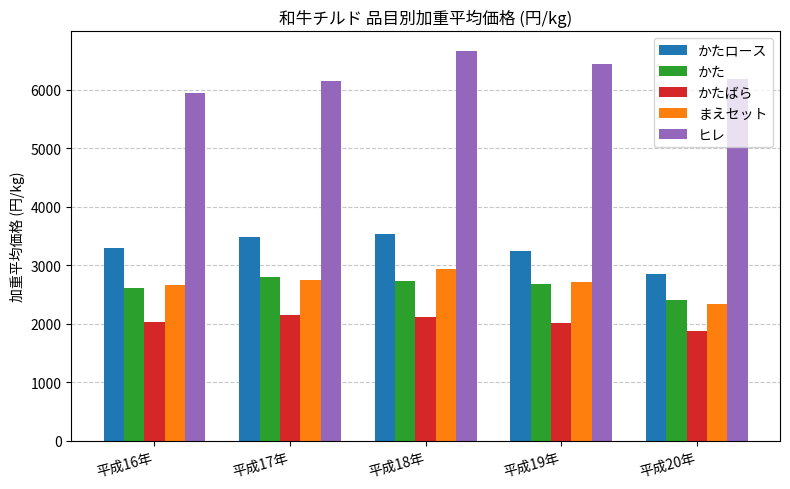

The ヒレ series shows 6438 at 平成19年. True or false?

True